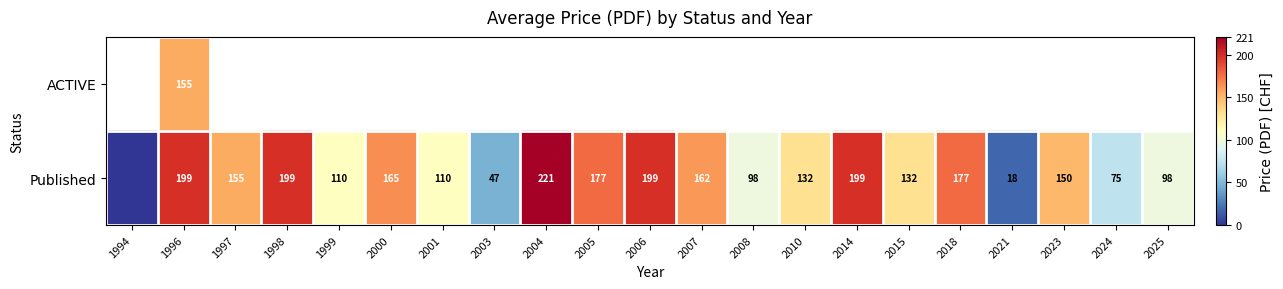

True or false: Published has a value of 44 at 2023.

False